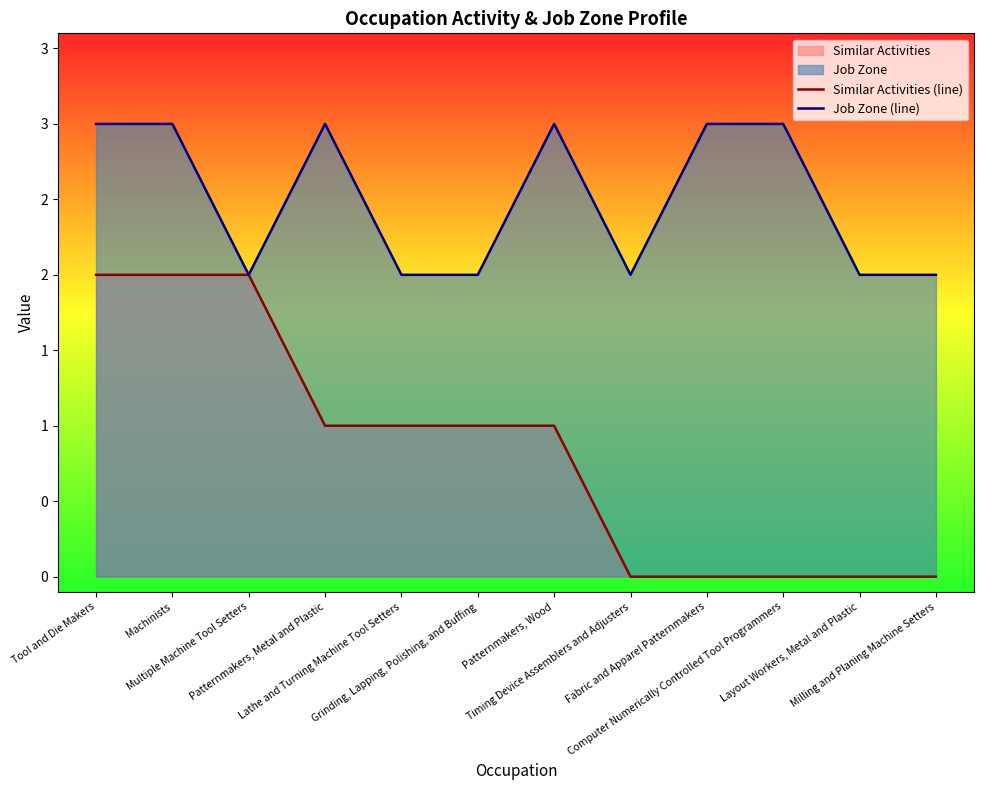

Does the chart have visible grid lines?

No